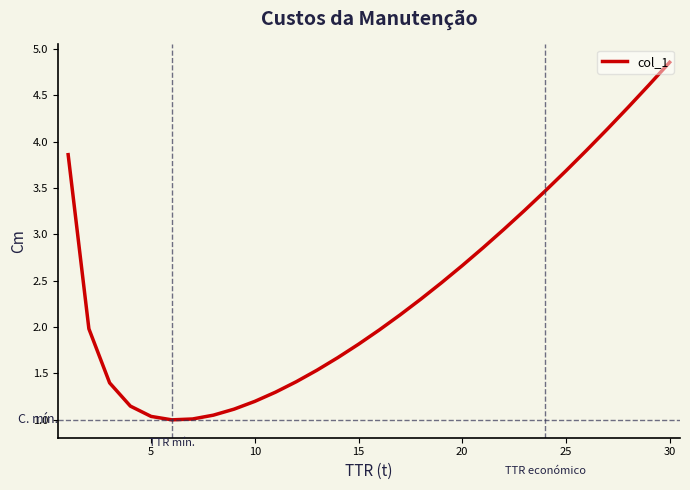

What is the minimum value shown in the chart?

1.0